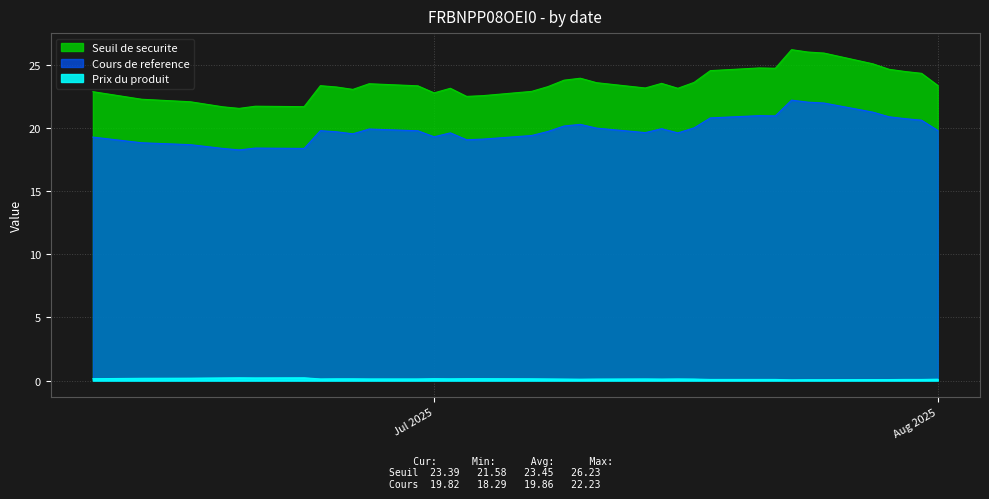

True or false: Seuil de securite and Cours de reference cross at least once.

False